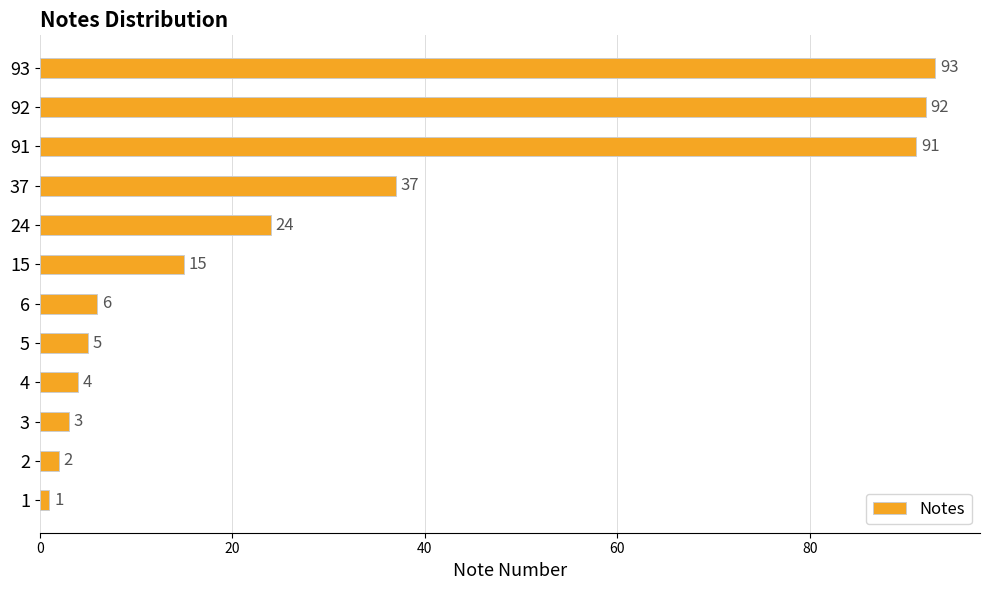

Between 91 and 15, which is larger?

91